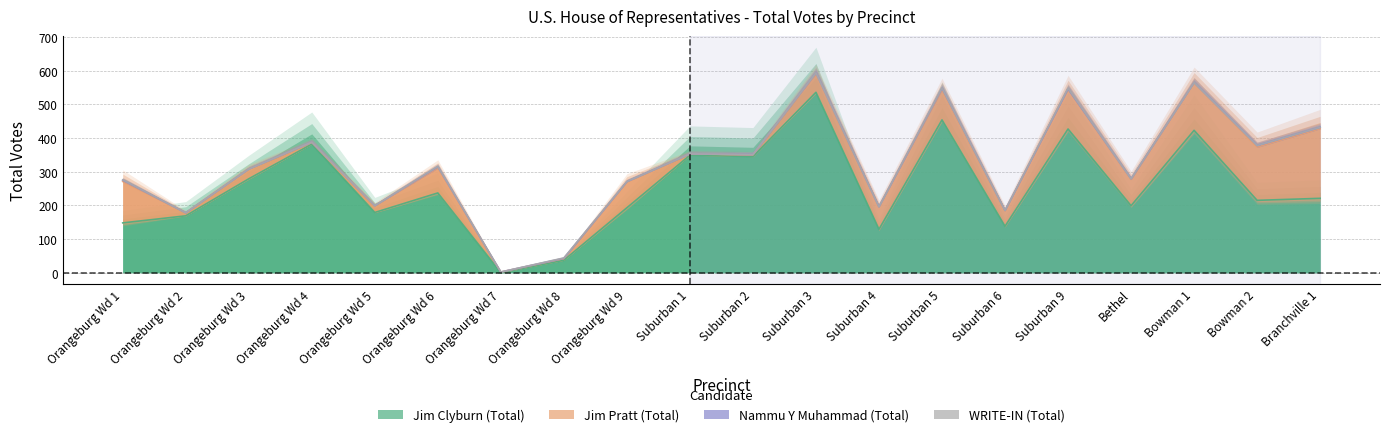

Reading left to right, what are all the values shown in this chart?

Jim Clyburn (Total): Orangeburg Wd 1=148	Orangeburg Wd 2=169	Orangeburg Wd 3=279	Orangeburg Wd 4=382	Orangeburg Wd 5=179	Orangeburg Wd 6=237	Orangeburg Wd 7=0	Orangeburg Wd 8=37	Orangeburg Wd 9=193	Suburban 1=349	Suburban 2=345	Suburban 3=536	Suburban 4=129	Suburban 5=454	Suburban 6=138	Suburban 9=427	Bethel=199	Bowman 1=423	Bowman 2=215	Branchville 1=221
Jim Pratt (Total): Orangeburg Wd 1=123	Orangeburg Wd 2=9	Orangeburg Wd 3=29	Orangeburg Wd 4=5	Orangeburg Wd 5=20	Orangeburg Wd 6=74	Orangeburg Wd 7=2	Orangeburg Wd 8=5	Orangeburg Wd 9=77	Suburban 1=4	Suburban 2=5	Suburban 3=56	Suburban 4=67	Suburban 5=90	Suburban 6=46	Suburban 9=119	Bethel=78	Bowman 1=142	Bowman 2=158	Branchville 1=207
Nammu Y Muhammad (Total): Orangeburg Wd 1=4	Orangeburg Wd 2=0	Orangeburg Wd 3=0	Orangeburg Wd 4=1	Orangeburg Wd 5=0	Orangeburg Wd 6=4	Orangeburg Wd 7=0	Orangeburg Wd 8=1	Orangeburg Wd 9=1	Suburban 1=0	Suburban 2=1	Suburban 3=2	Suburban 4=0	Suburban 5=4	Suburban 6=1	Suburban 9=0	Bethel=2	Bowman 1=0	Bowman 2=5	Branchville 1=4
WRITE-IN (Total): Orangeburg Wd 1=1	Orangeburg Wd 2=0	Orangeburg Wd 3=0	Orangeburg Wd 4=0	Orangeburg Wd 5=0	Orangeburg Wd 6=1	Orangeburg Wd 7=0	Orangeburg Wd 8=1	Orangeburg Wd 9=0	Suburban 1=0	Suburban 2=0	Suburban 3=0	Suburban 4=0	Suburban 5=1	Suburban 6=0	Suburban 9=2	Bethel=0	Bowman 1=0	Bowman 2=0	Branchville 1=0